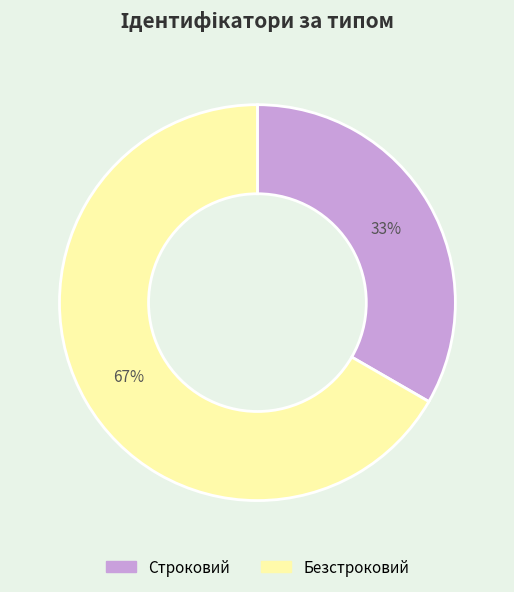

True or false: Строковий accounts for 45% of the total.

False